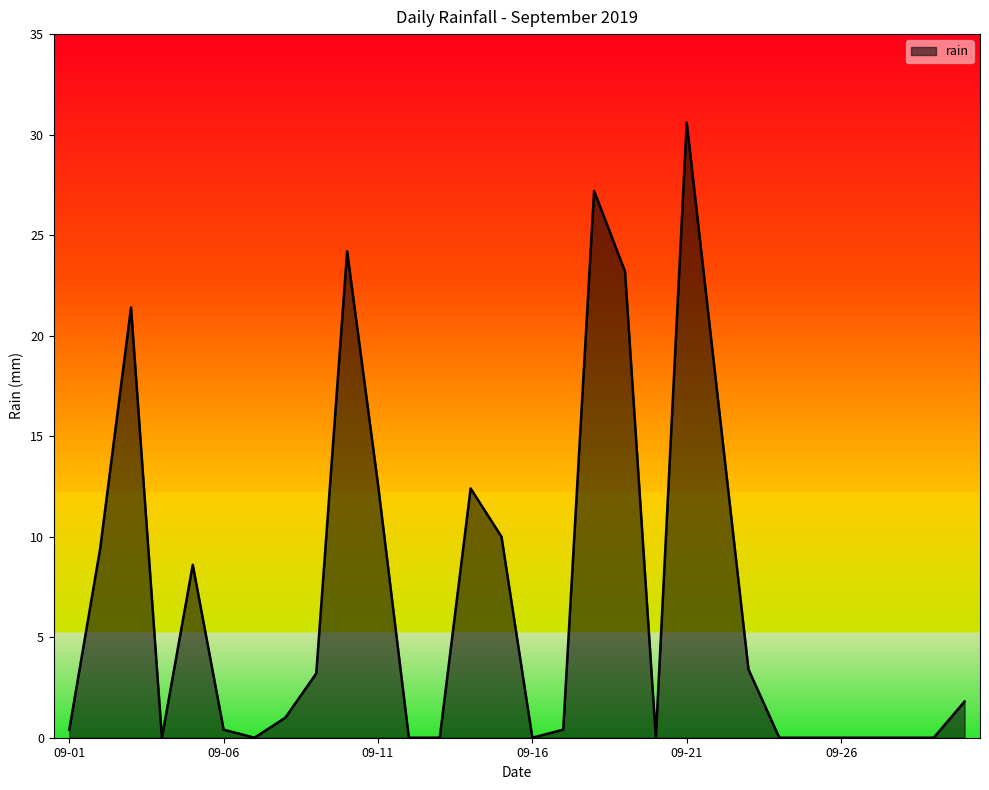

What is the difference between the maximum and minimum values?

30.6